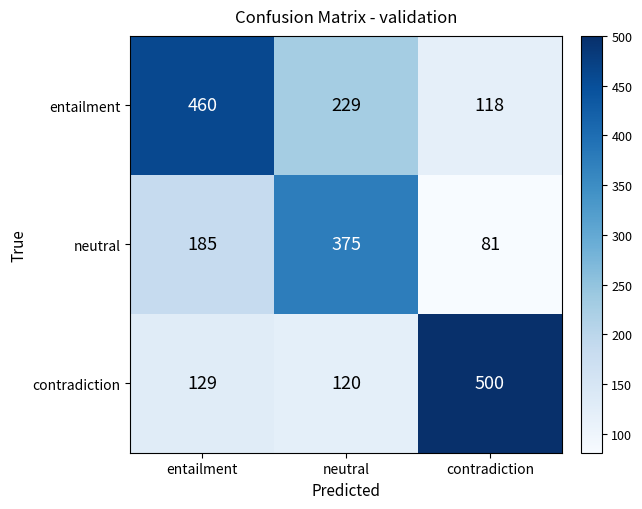

The value of entailment at contradiction is 118. True or false?

True